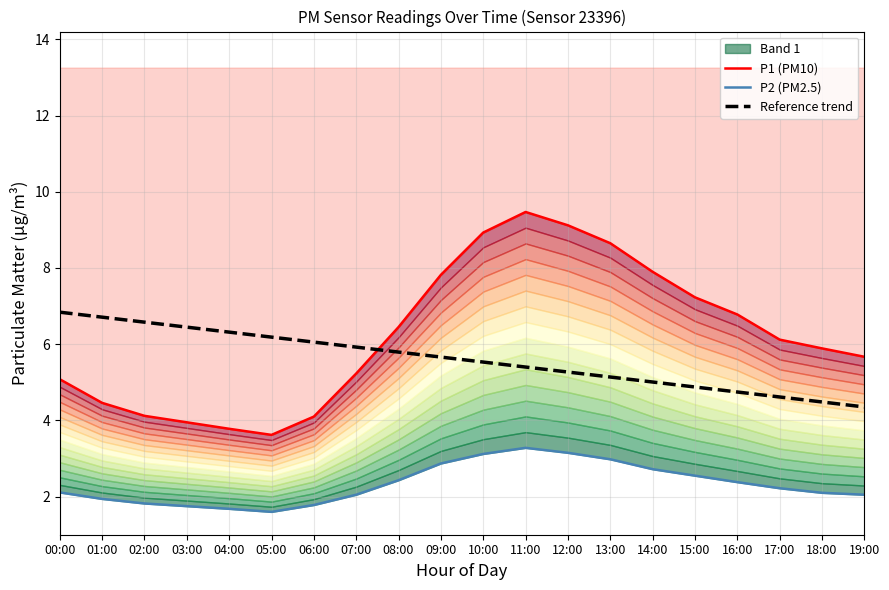

What is the greatest value displayed?

9.5